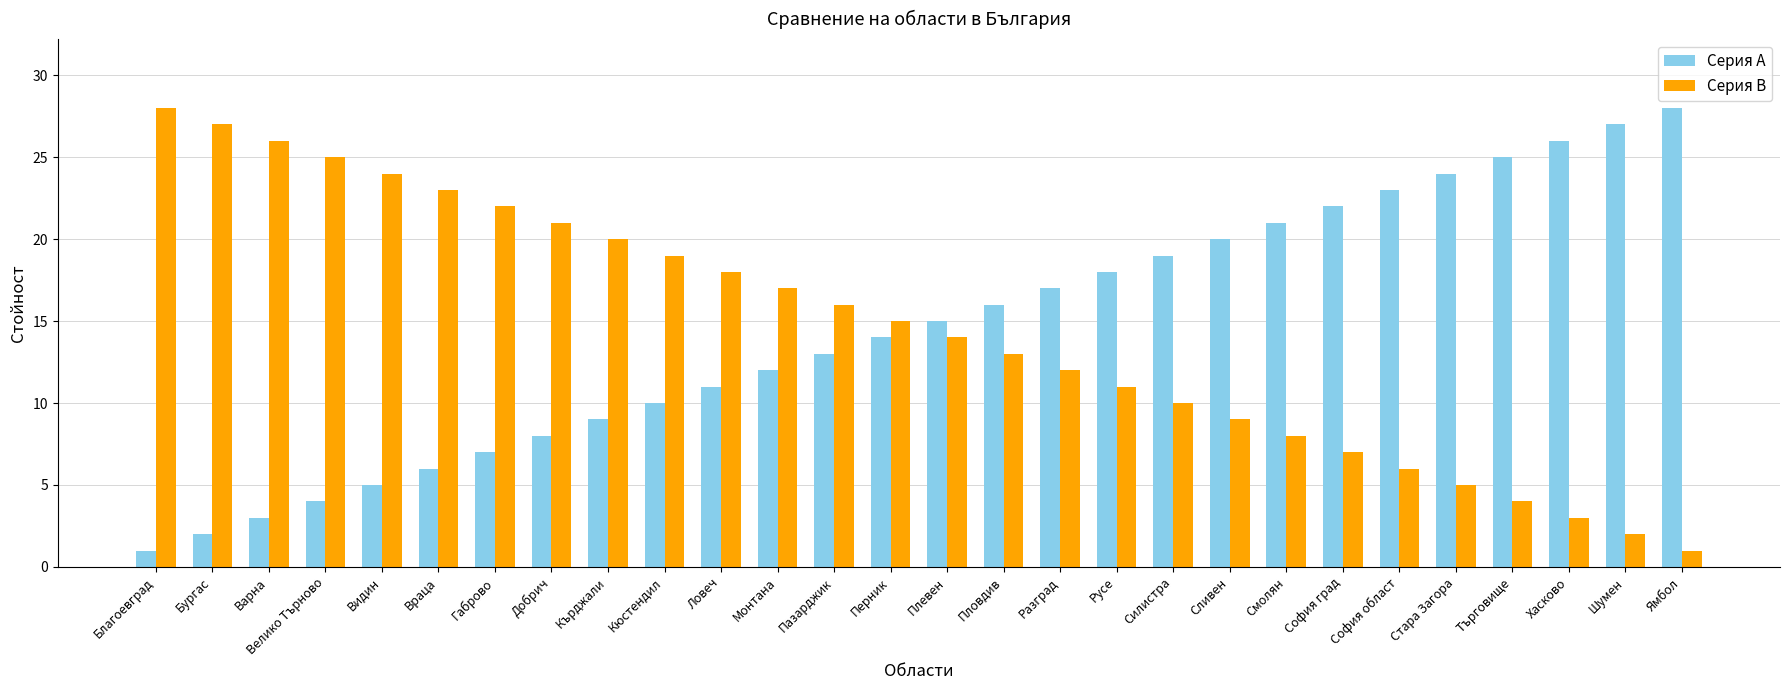

Is it true that Серия B equals 17 at Монтана?

True